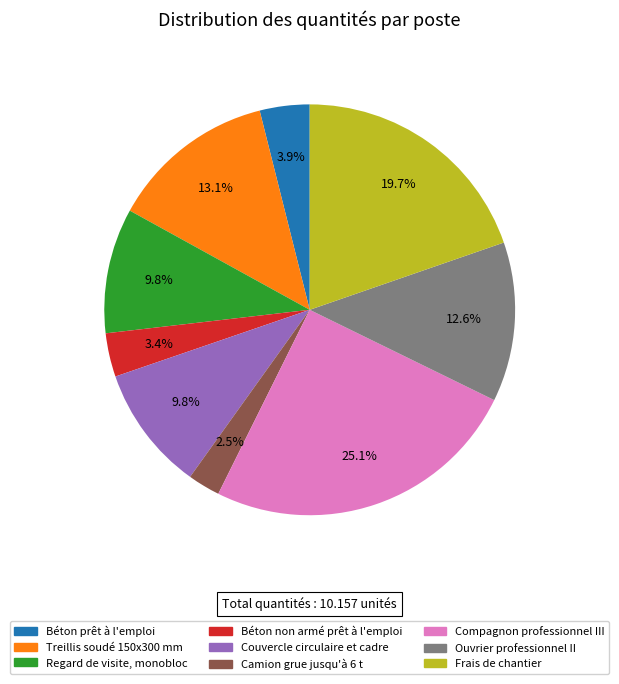

Which slice is the largest?

Compagnon professionnel III